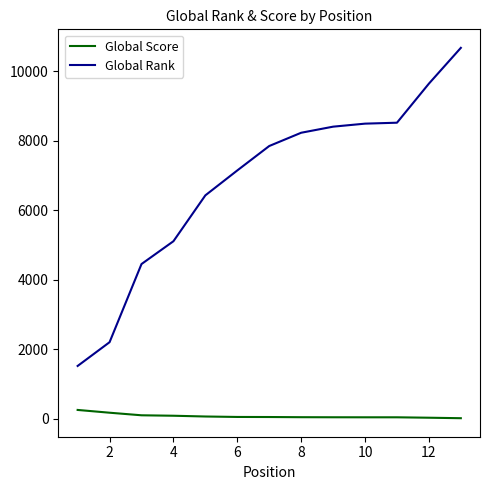

Which series has the widest spread of values?

Global Rank